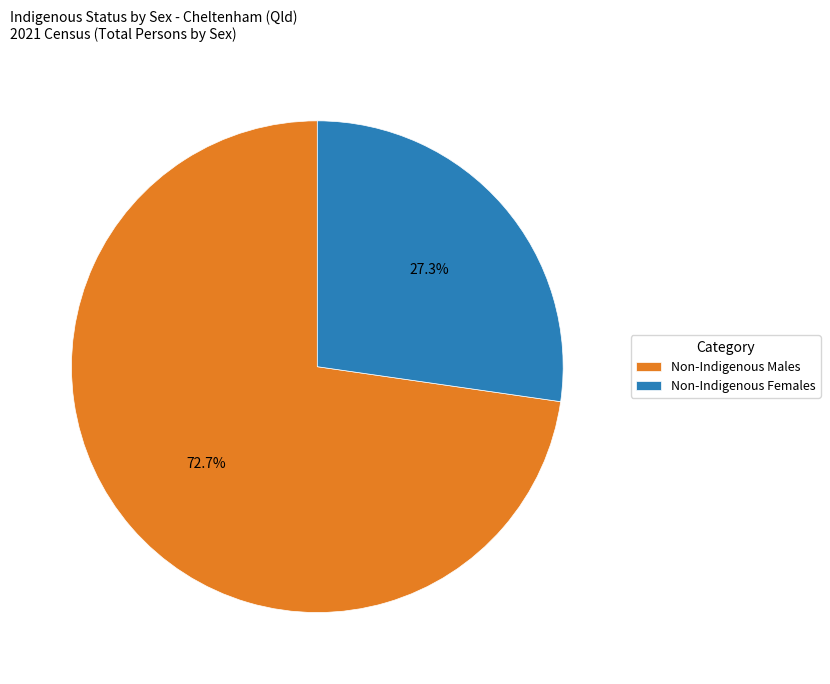

What percentage is the Non-Indigenous Females slice, to the nearest percent?

27%